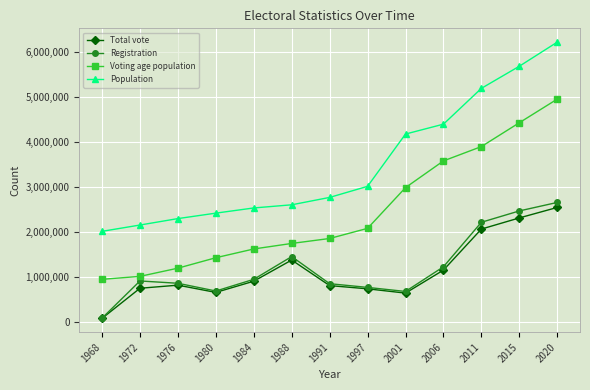

What are all the series names shown in the legend?

Total vote, Registration, Voting age population, Population